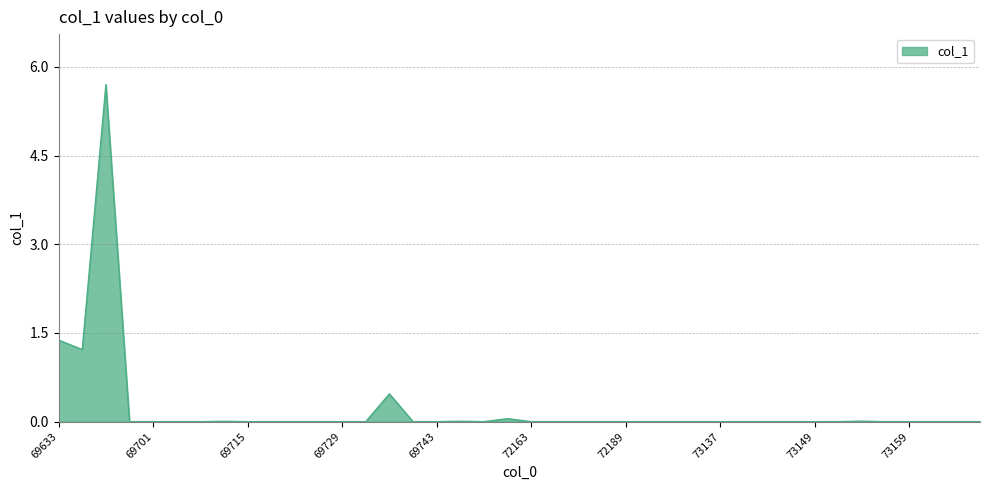

What is the maximum value shown in the chart?

5.7